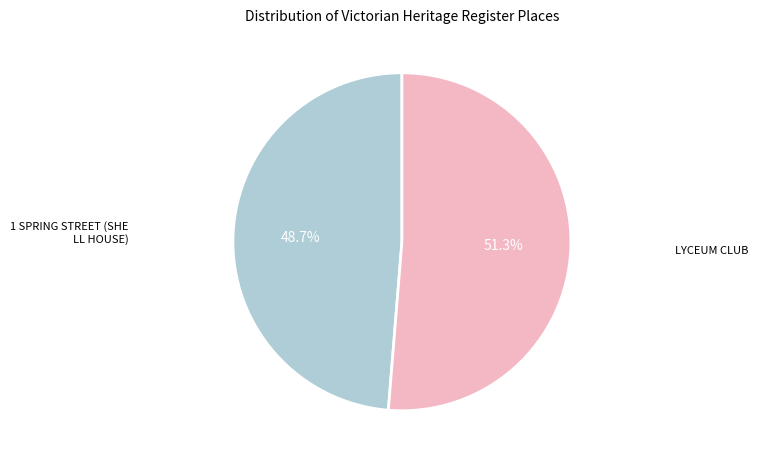

Does any single category account for the majority?

Yes